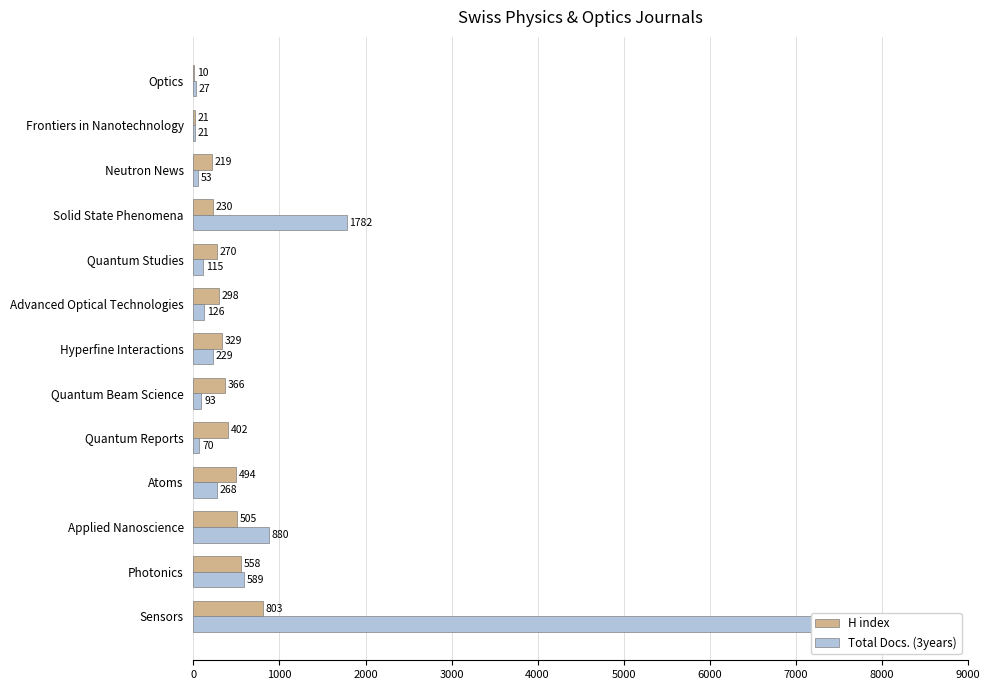

Count the number of categories in the chart.

13